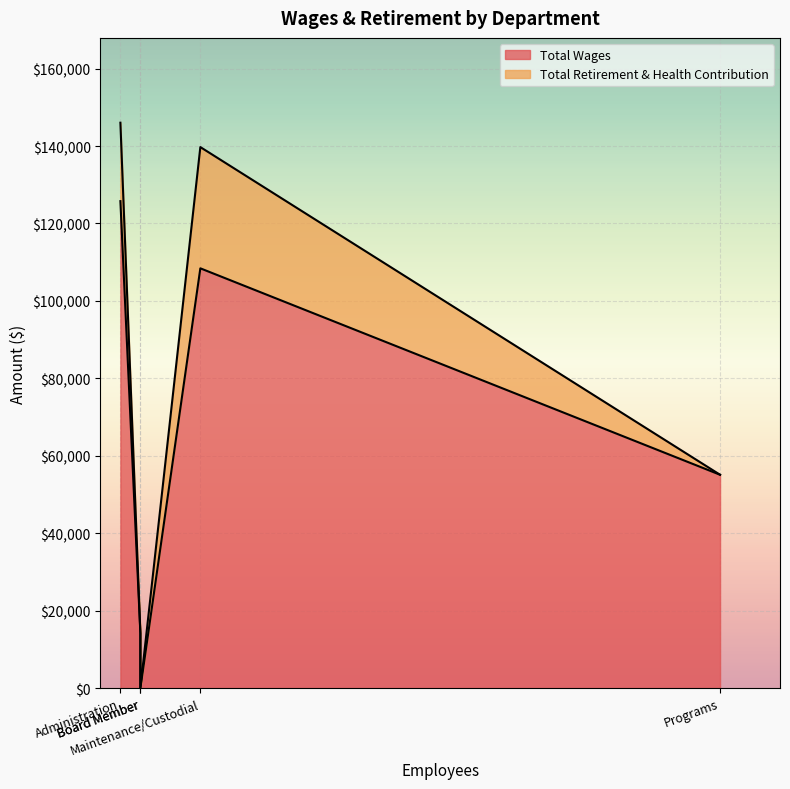

True or false: Total Wages has a value of 108420 at Maintenance/Custodial.

True